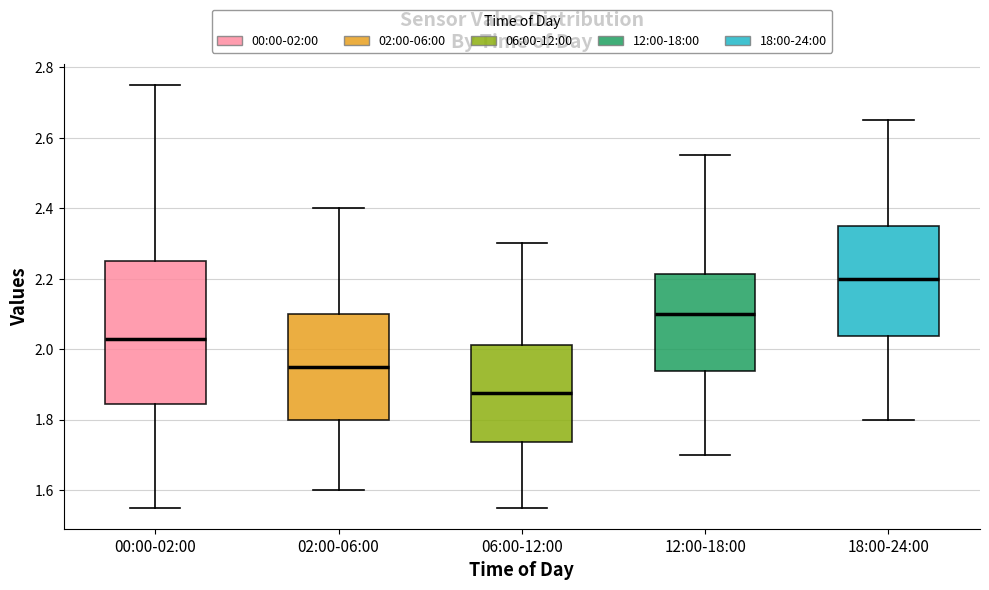

Where does the median line of the box for 12:00-18:00 sit on the y-axis? The values are not printed on the chart, so give them approximately, as read against the axis.

2.10